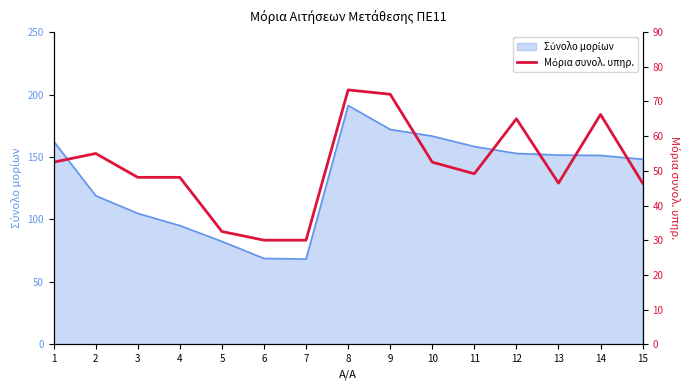

How many categories are shown in the chart?

15